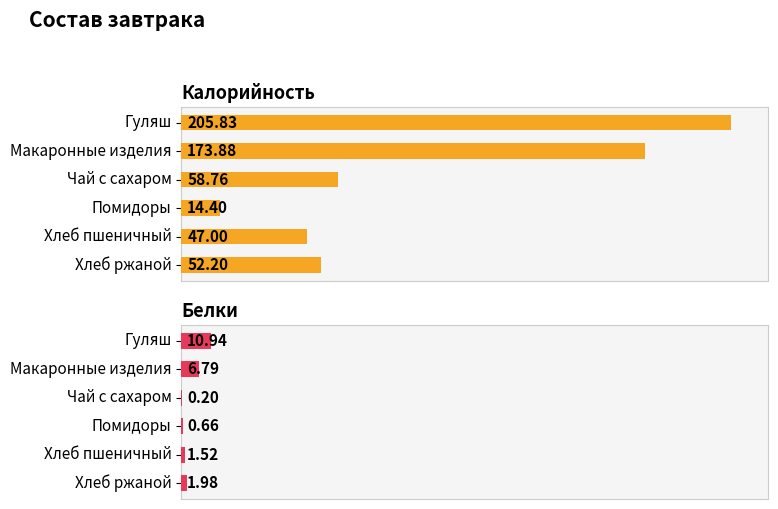

How many bars are there in each group?

2